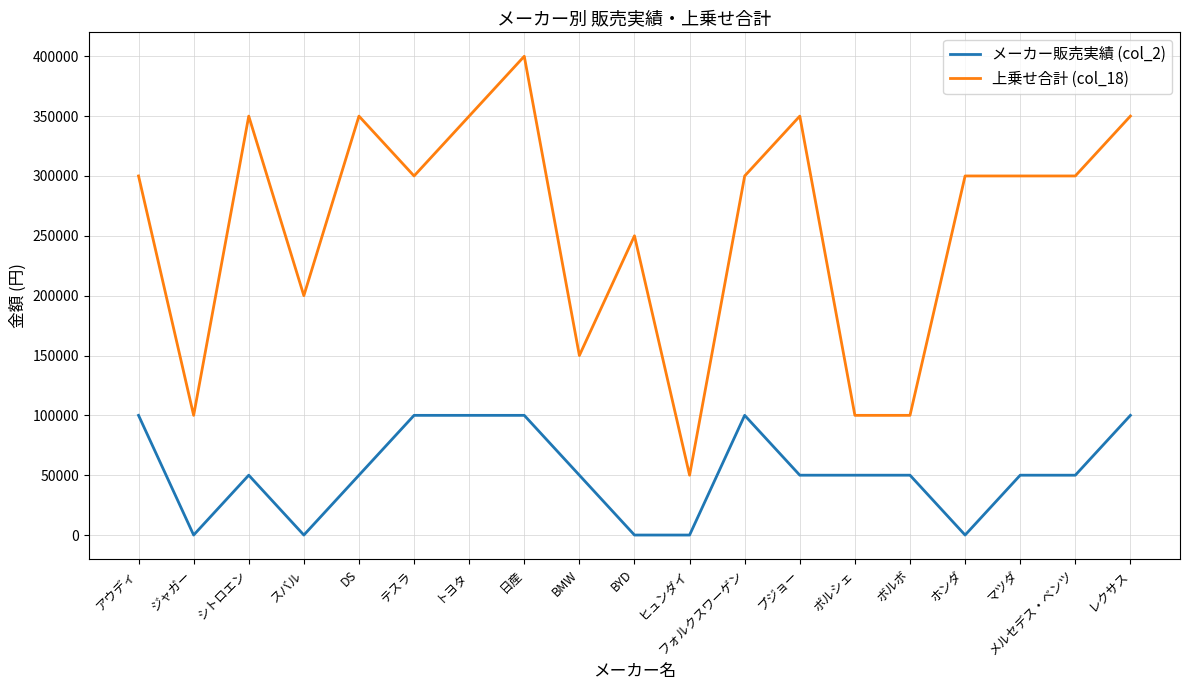

The value of 上乗せ合計 (col_18) at マツダ is 507723. True or false?

False